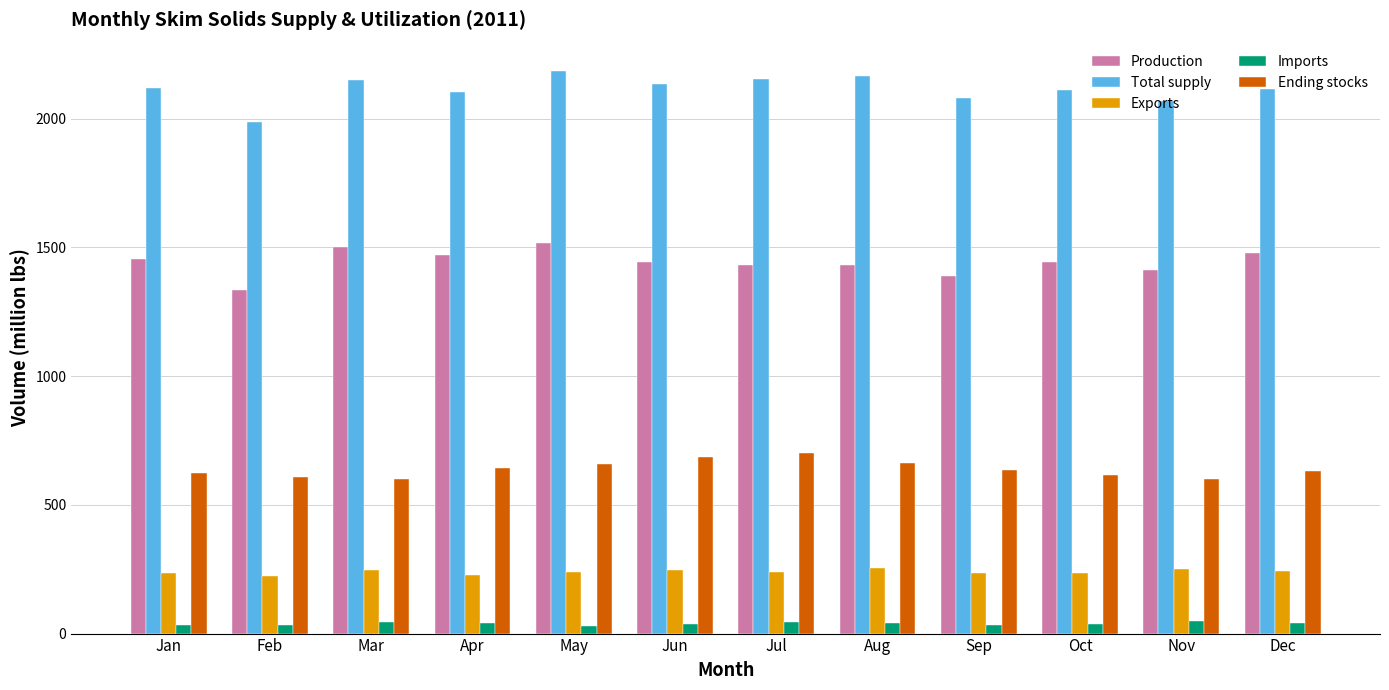

List the series in order of their peak value, lowest first.

Imports, Exports, Ending stocks, Production, Total supply